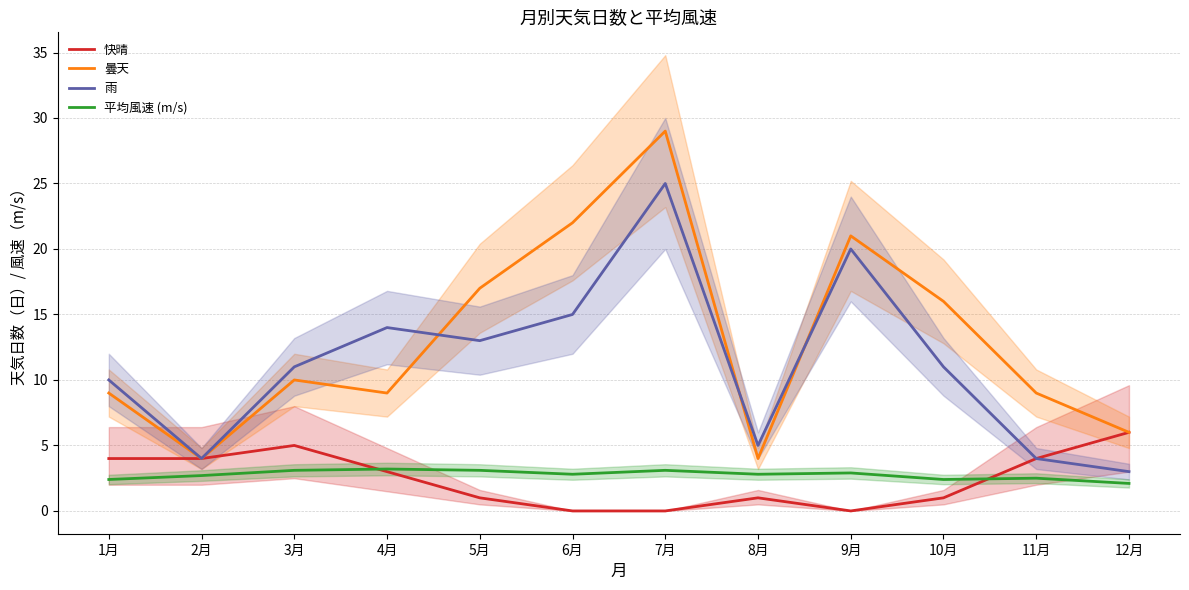

How many lines are shown in the chart?

4